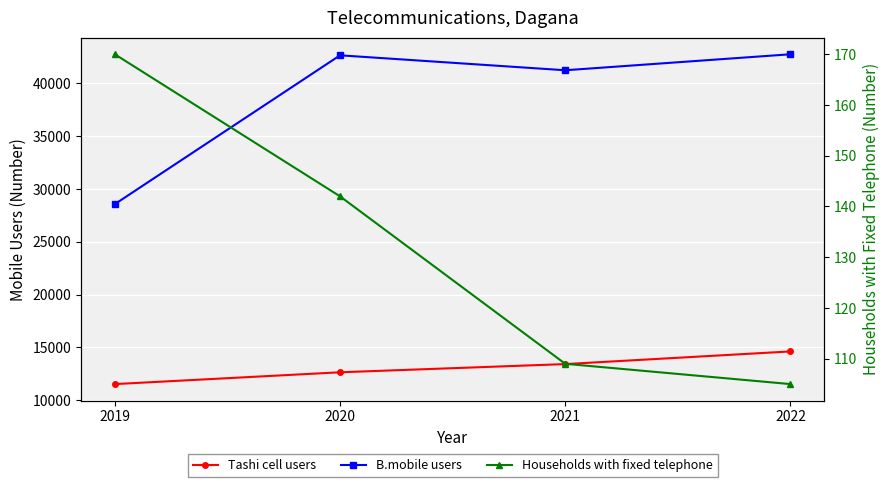

How many data points in Tashi cell users are less than 13425?

2